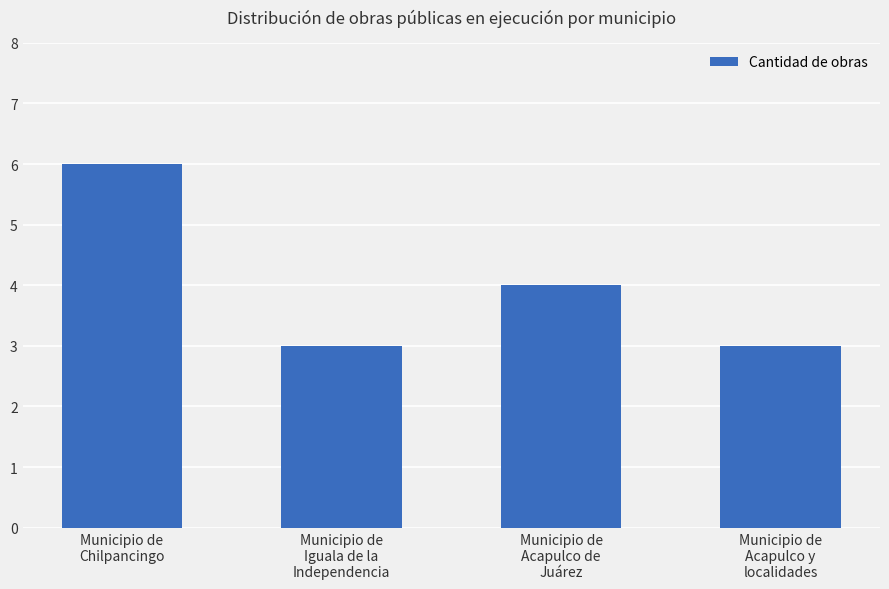

What position from the left is Municipio de
Chilpancingo?

1